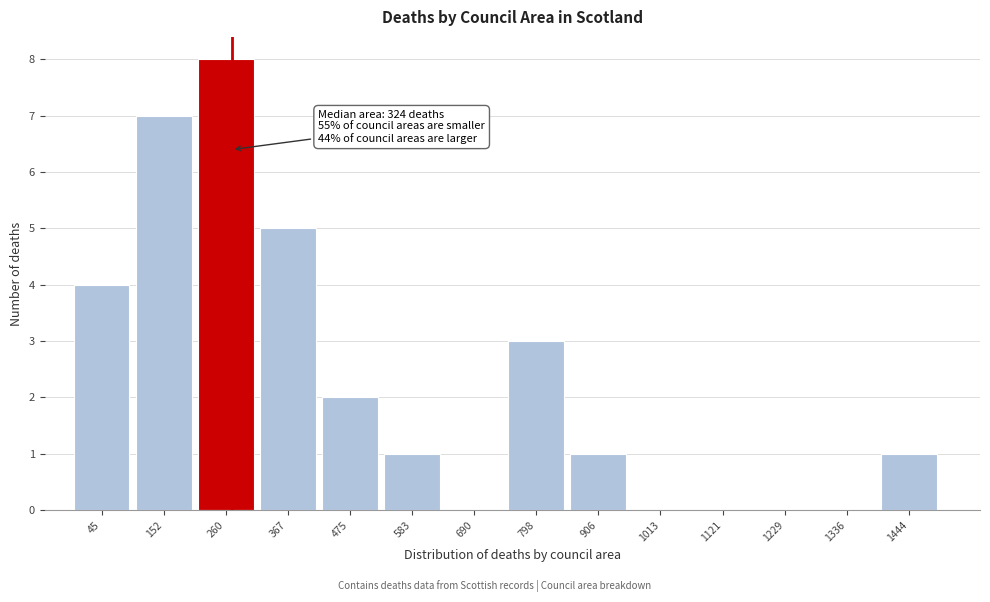

Reading left to right, extract all data points from this chart.

45=4	152=7	260=8	367=5	475=2	583=1	690=0	798=3	906=1	1013=0	1121=0	1229=0	1336=0	1444=1